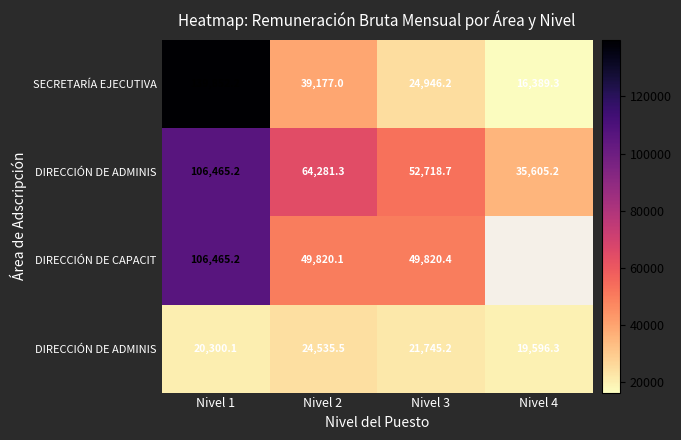

At how many categories does at least one series exceed 68293?

1